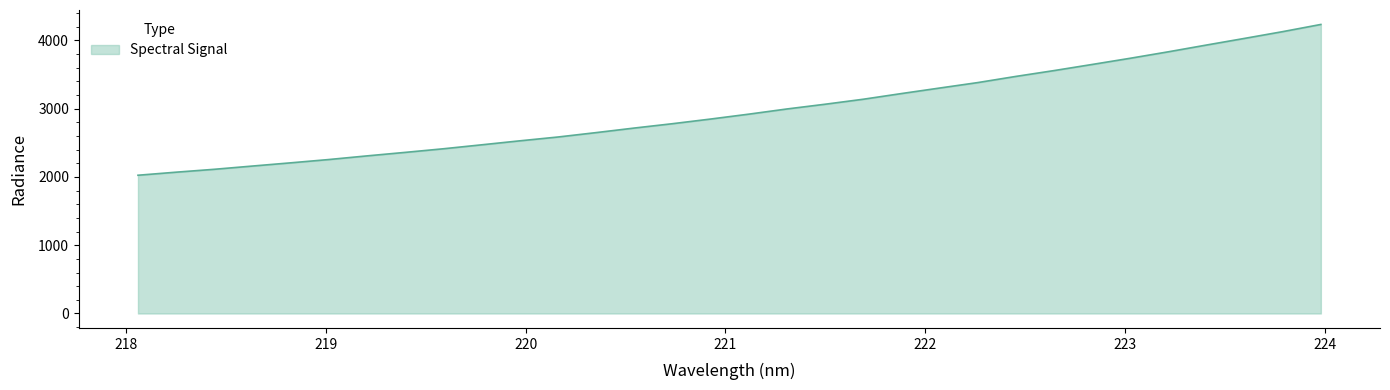

What is the minimum value shown in the chart?

2025.3